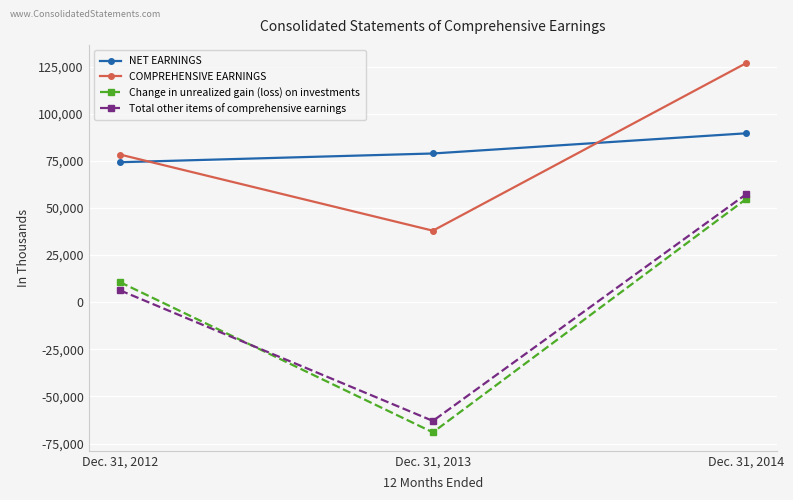

Does the chart display data point markers on the line(s)?

Yes